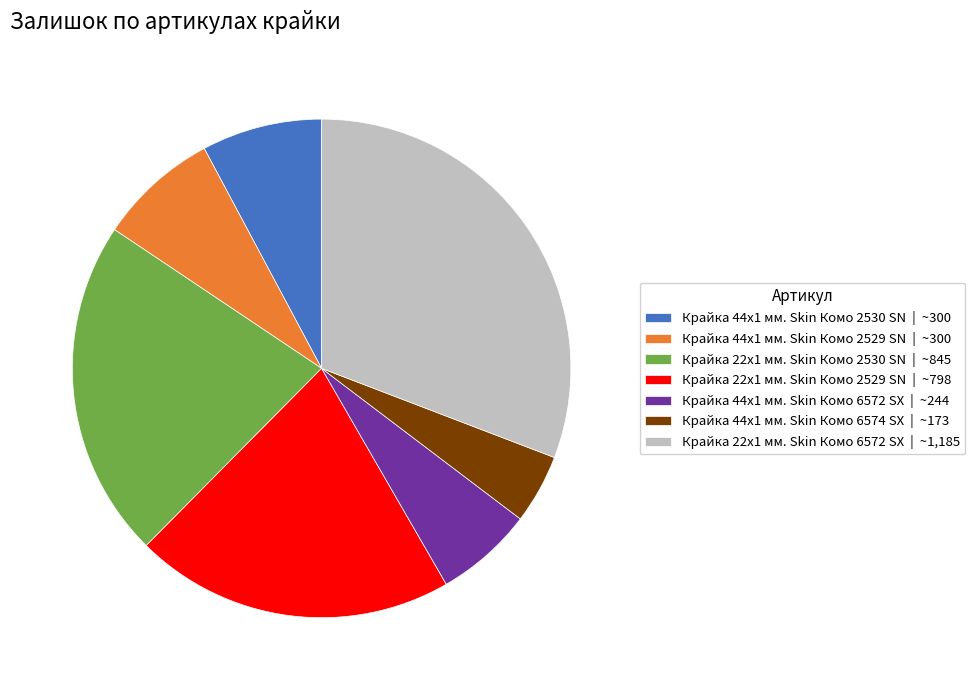

Which slice is the smallest?

Крайка 44x1 мм. Skin Комо 6574 SX